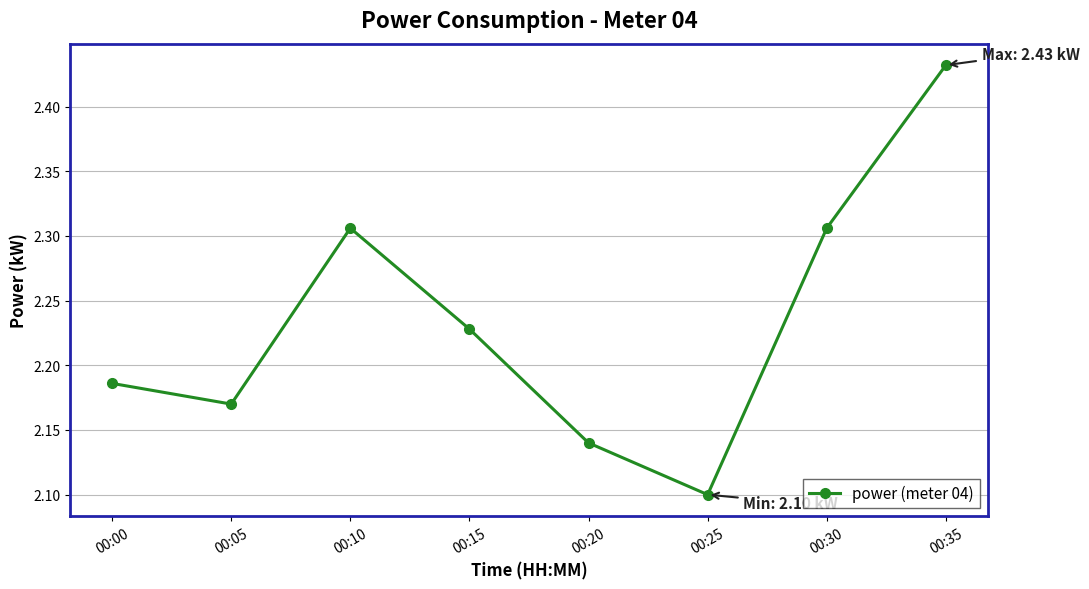

Which label corresponds to the smallest value in the chart?

00:25